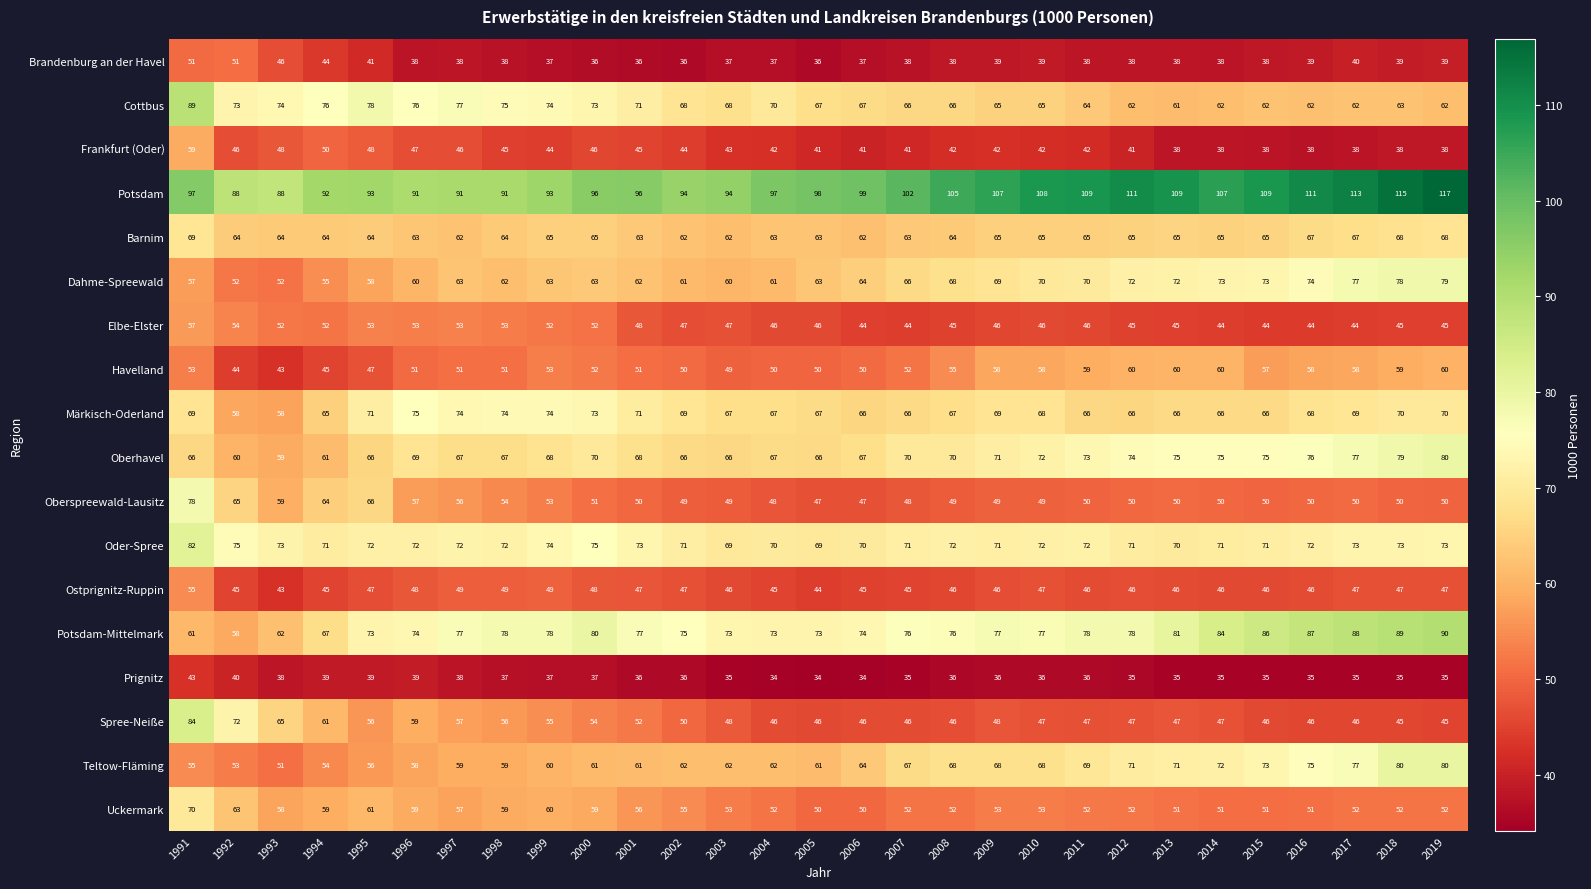

At which category is the sum across all series the highest?

1991